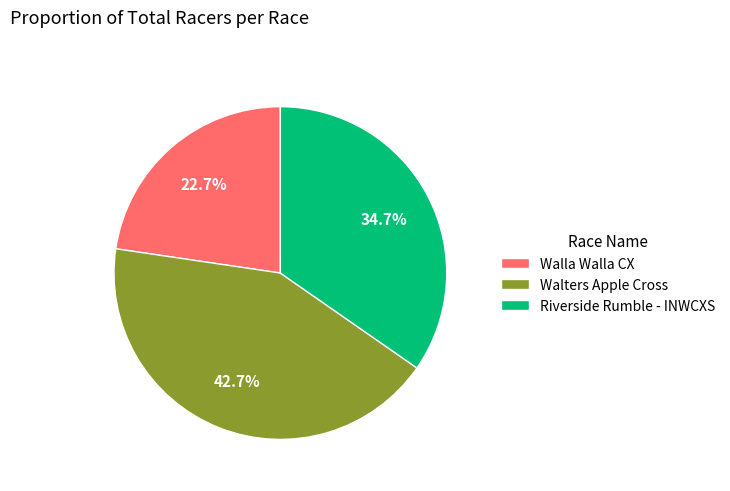

How many slices are in this pie chart?

3